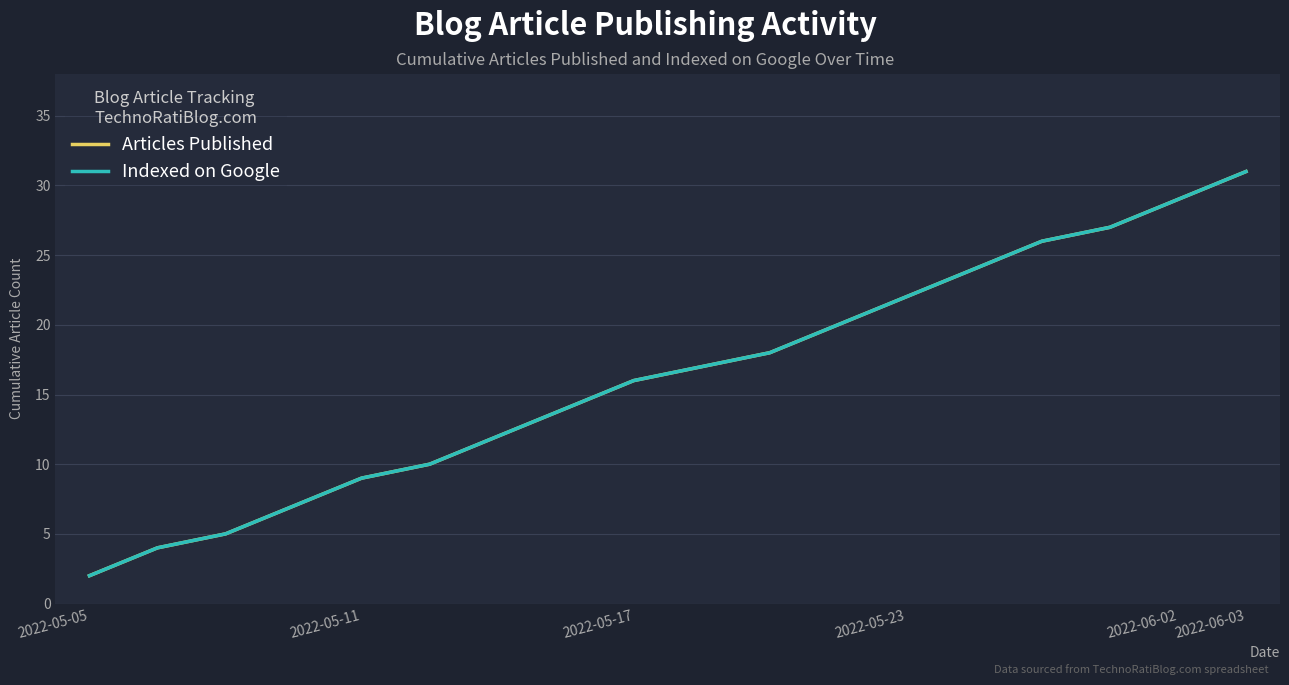

Is this an area chart (filled region under the line)?

No